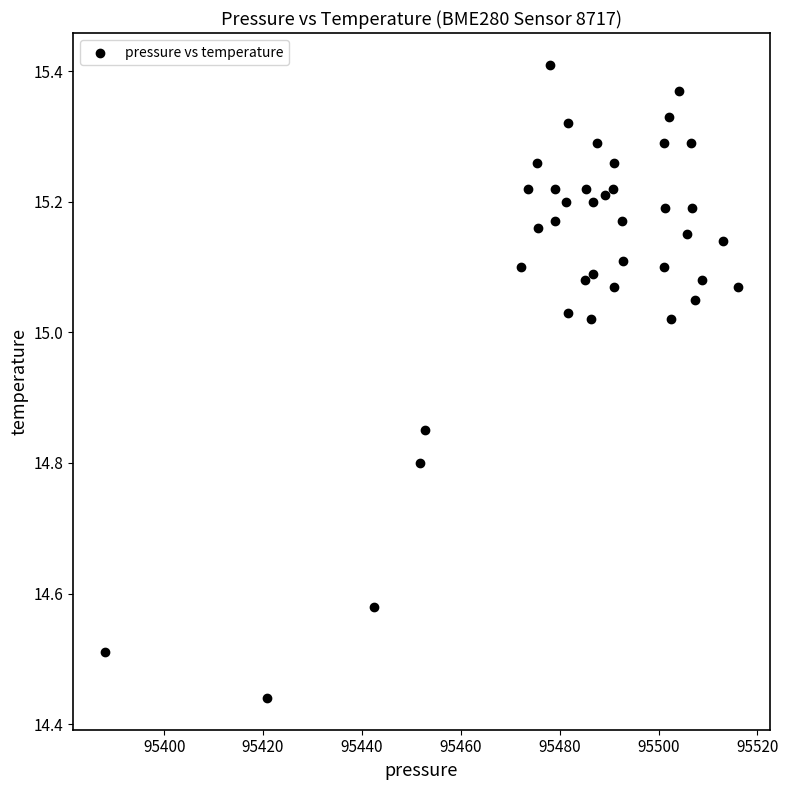

What is the range of X values (max minus min)?

128.1